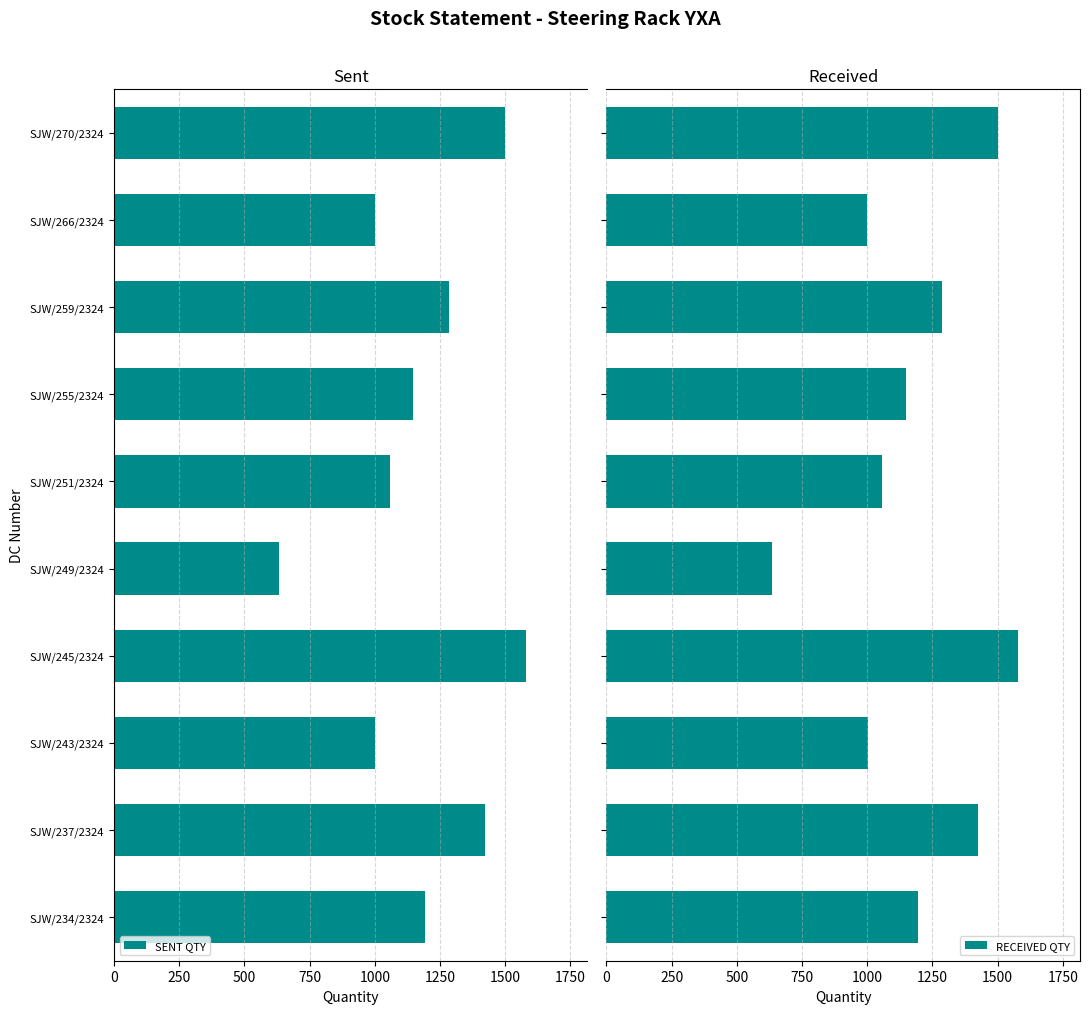

What is the average value of the RECEIVED QTY series?

1182